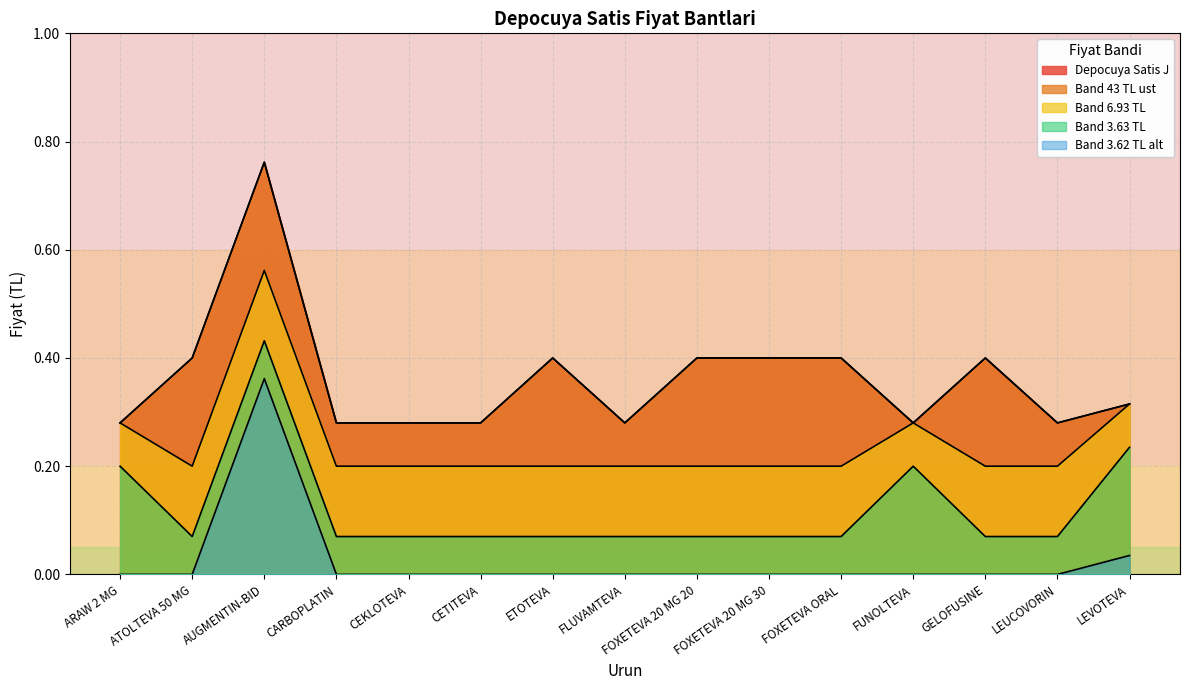

At which label is Band 3.62 TL alt closest to 0?

ARAW 2 MG